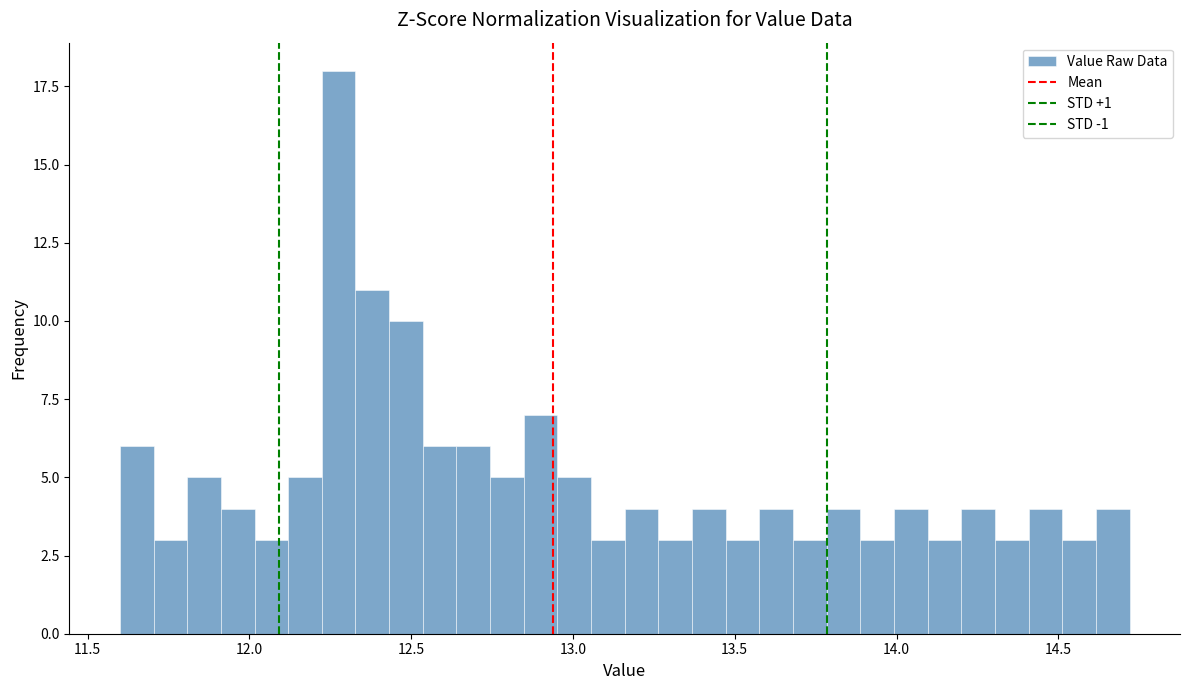

Read against the x-axis, roughly where is the centre of the tallest bar?

12.30